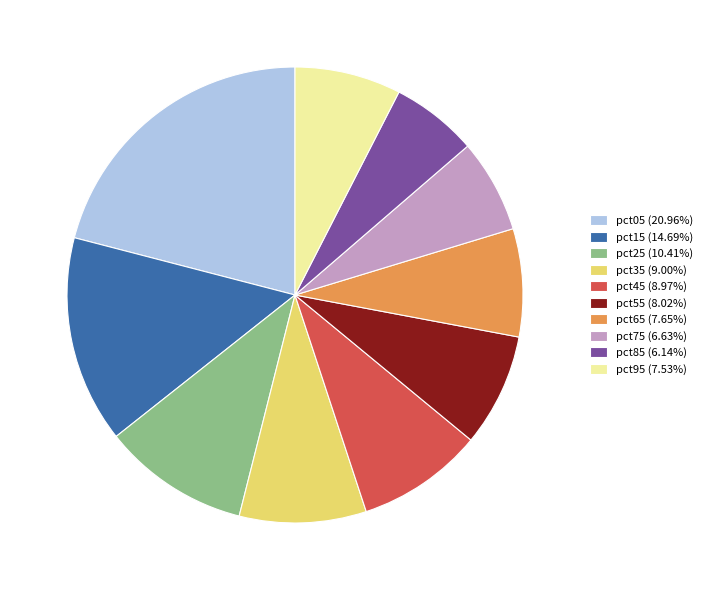

Which has a higher value, pct05 or pct85?

pct05